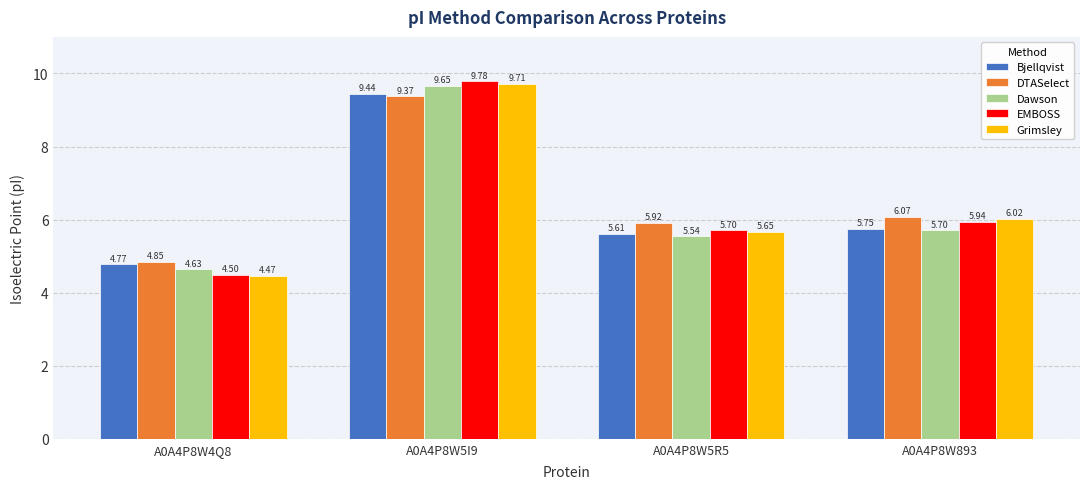

What is the difference between the maximum and minimum values in the Grimsley series?

5.2